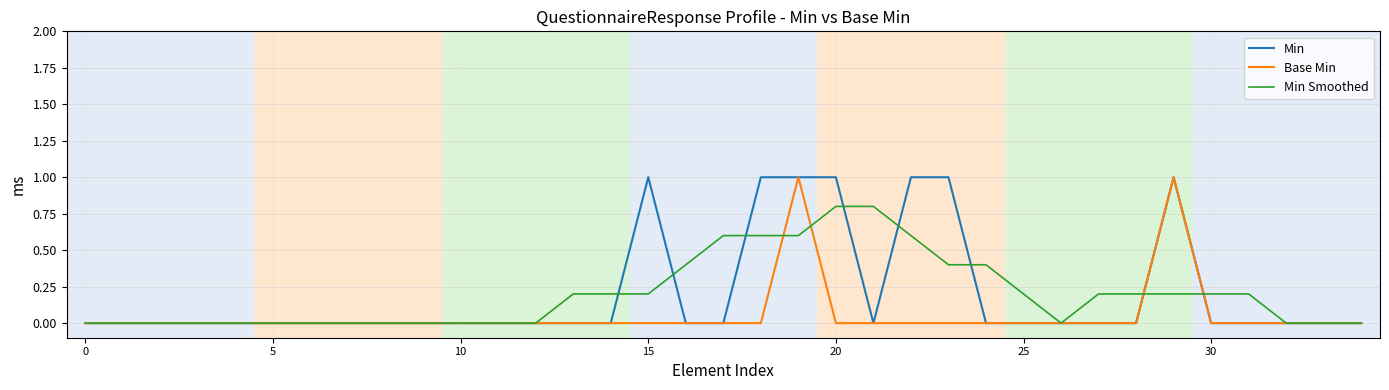

What is the maximum value for Min?

1.0